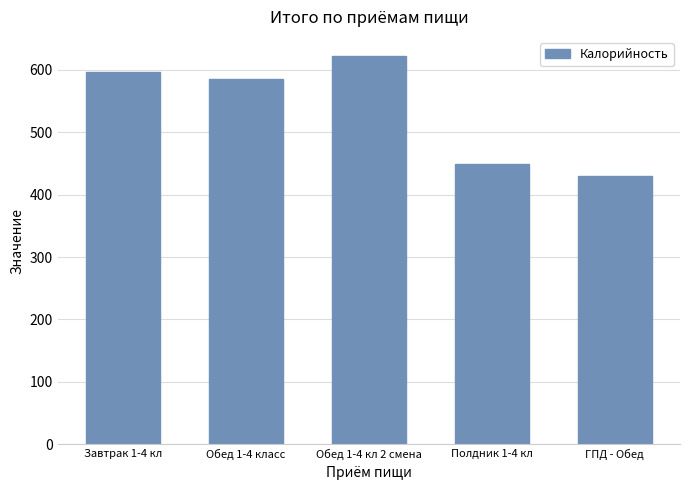

At which label is the value closest to 525?

Обед 1-4 класс